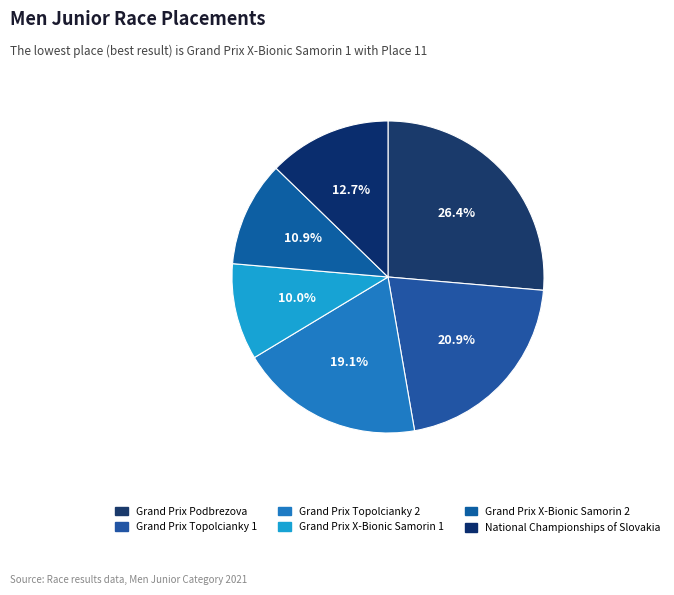

Is the sum of Grand Prix Topolcianky 2 and Grand Prix X-Bionic Samorin 2 greater than half?

No